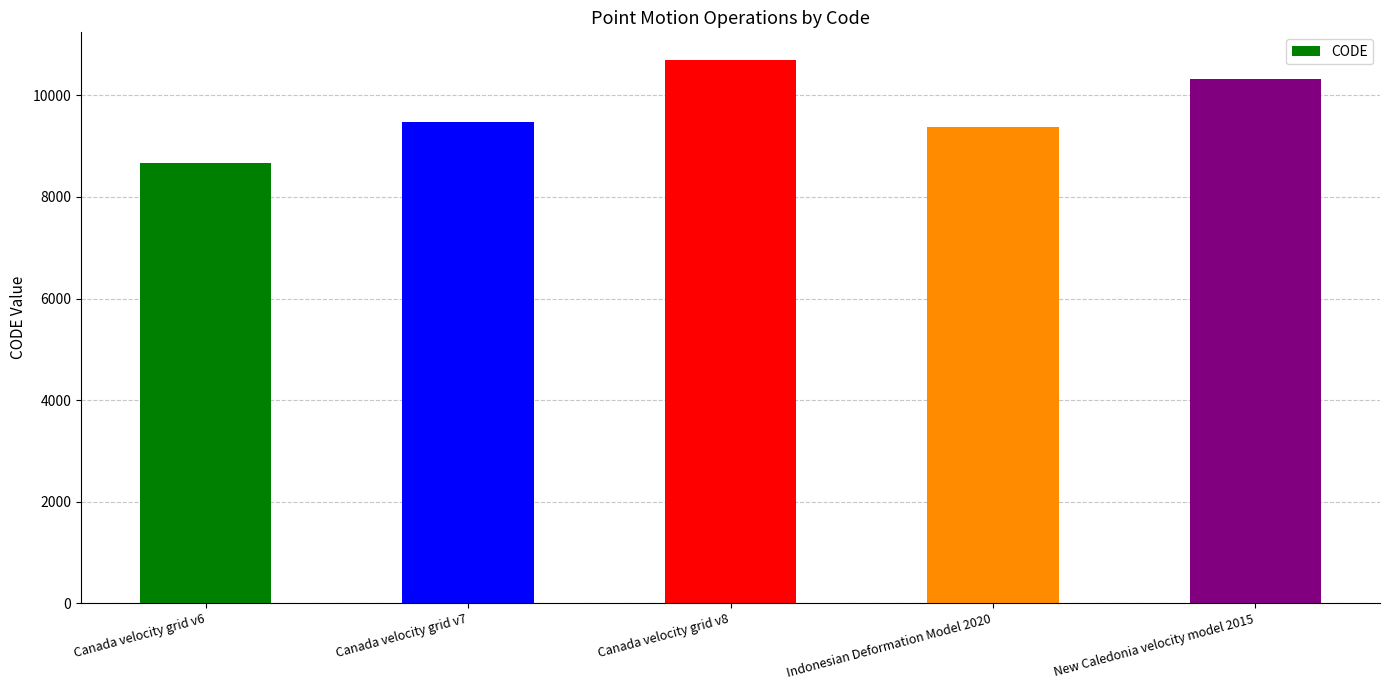

Where is the data nearest to the value 9691?

Canada velocity grid v7